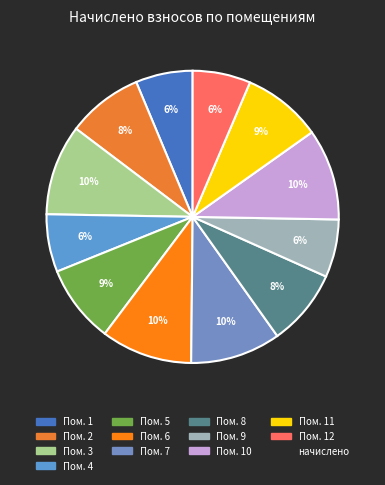

To the nearest percent, what is the average slice percentage?

8%